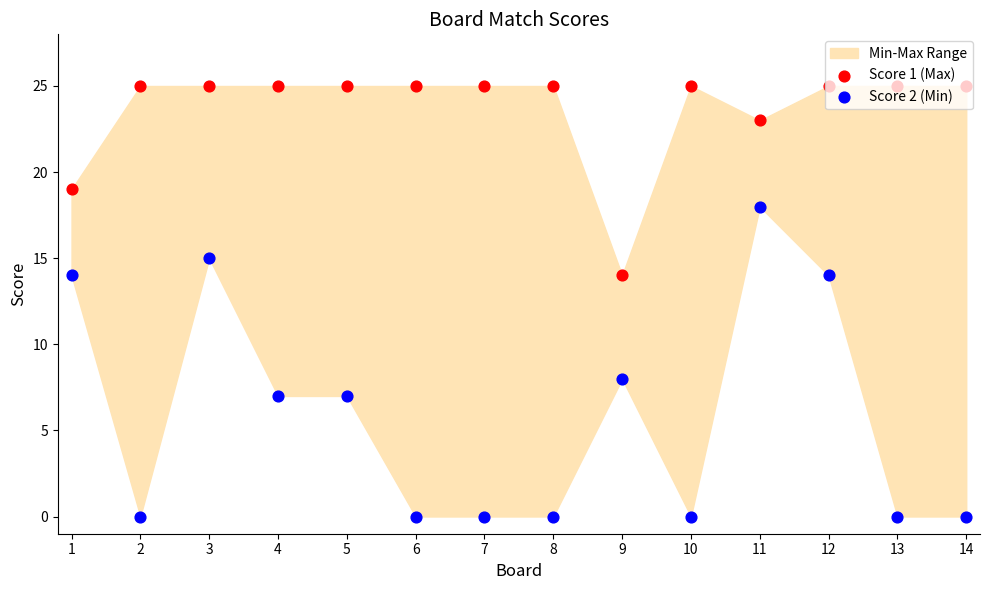

At which category is the sum across all series the highest?

11